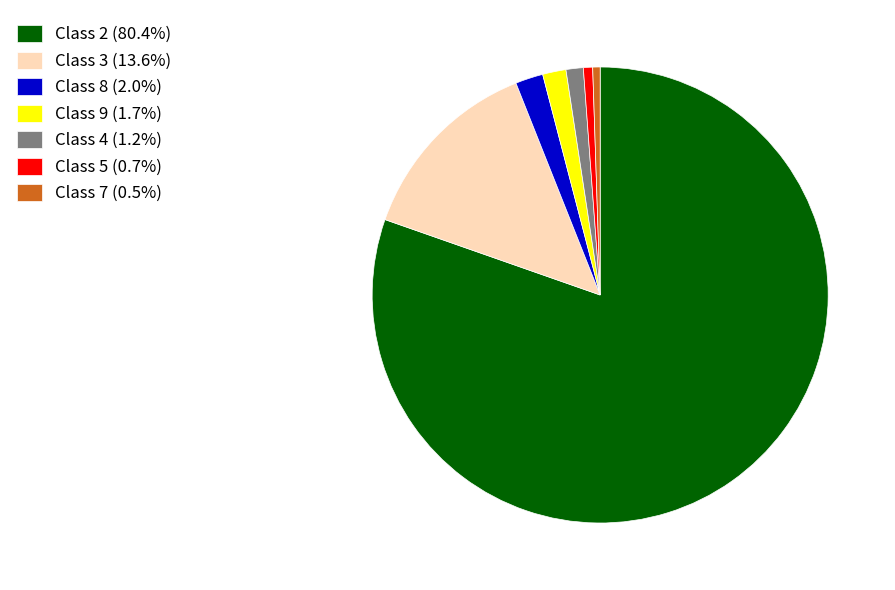

Approximately how many times larger is the value at Class 5 compared to Class 4?

0.5